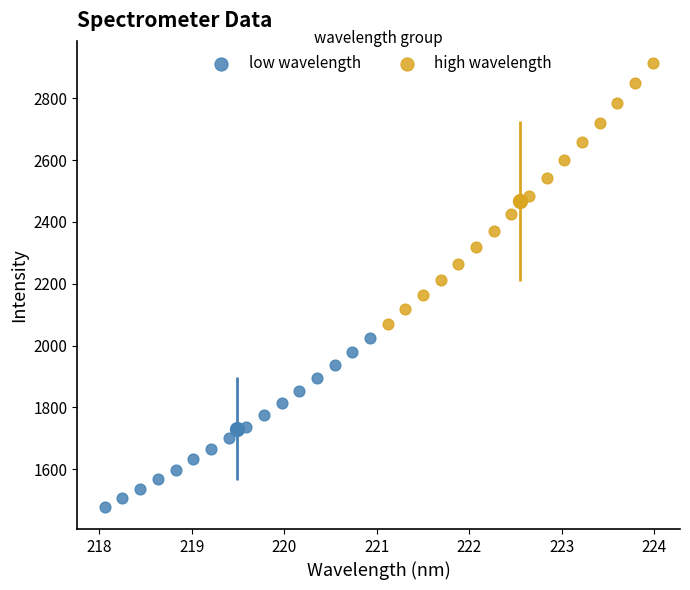

Which series reaches the maximum Y coordinate?

high wavelength